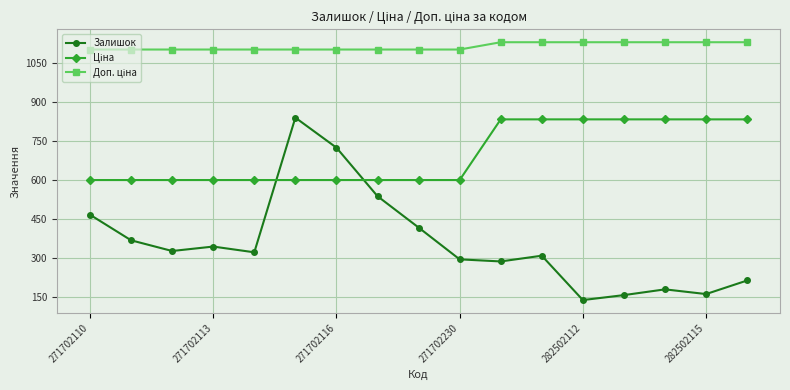

How many data points does each series have?

17